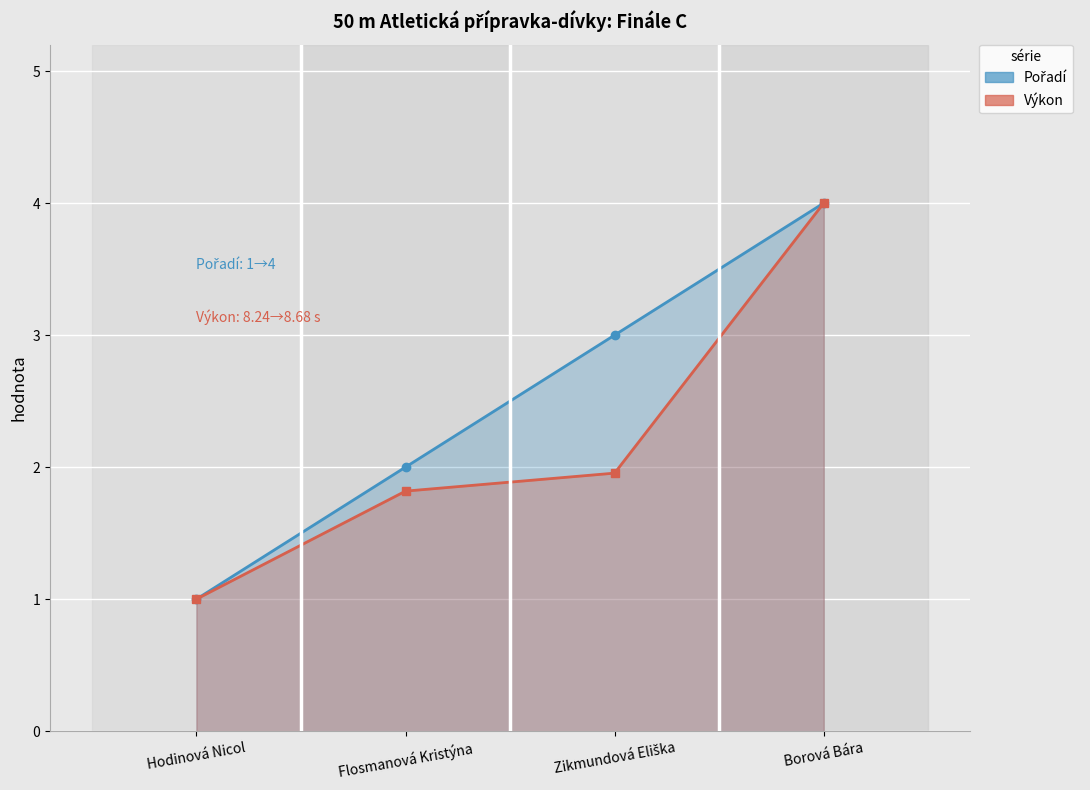

How many data points in Výkon (scaled) are above 1?

3